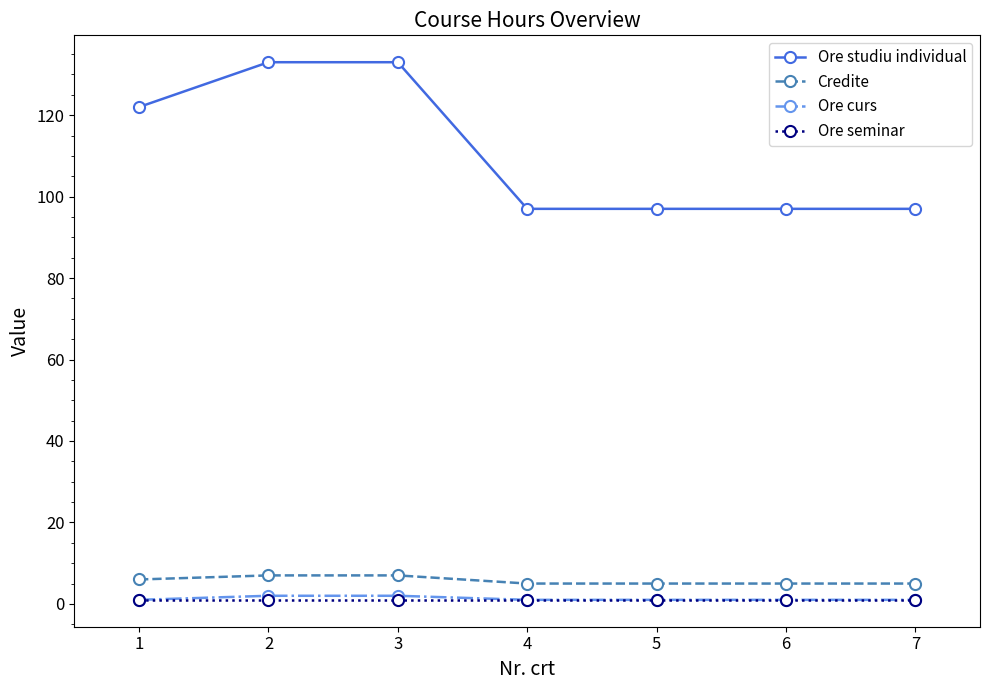

Reading left to right, transcribe all the data shown in this chart.

Ore studiu individual: 122	133	133	97	97	97	97
Credite: 6	7	7	5	5	5	5
Ore curs: 1	2	2	1	1	1	1
Ore seminar: 1	1	1	1	1	1	1